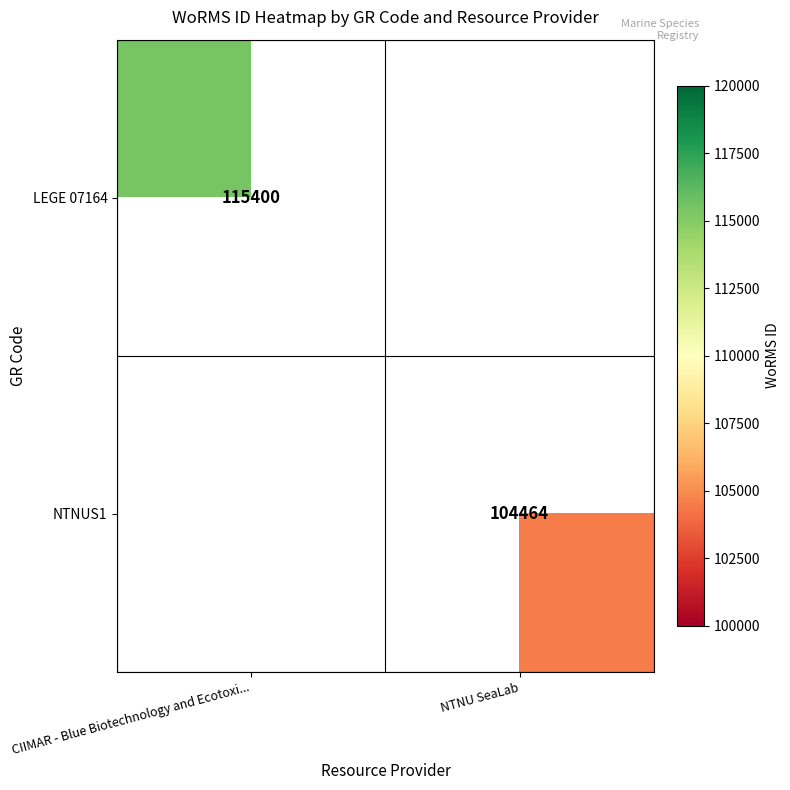

What is the greatest value displayed?

115400.0